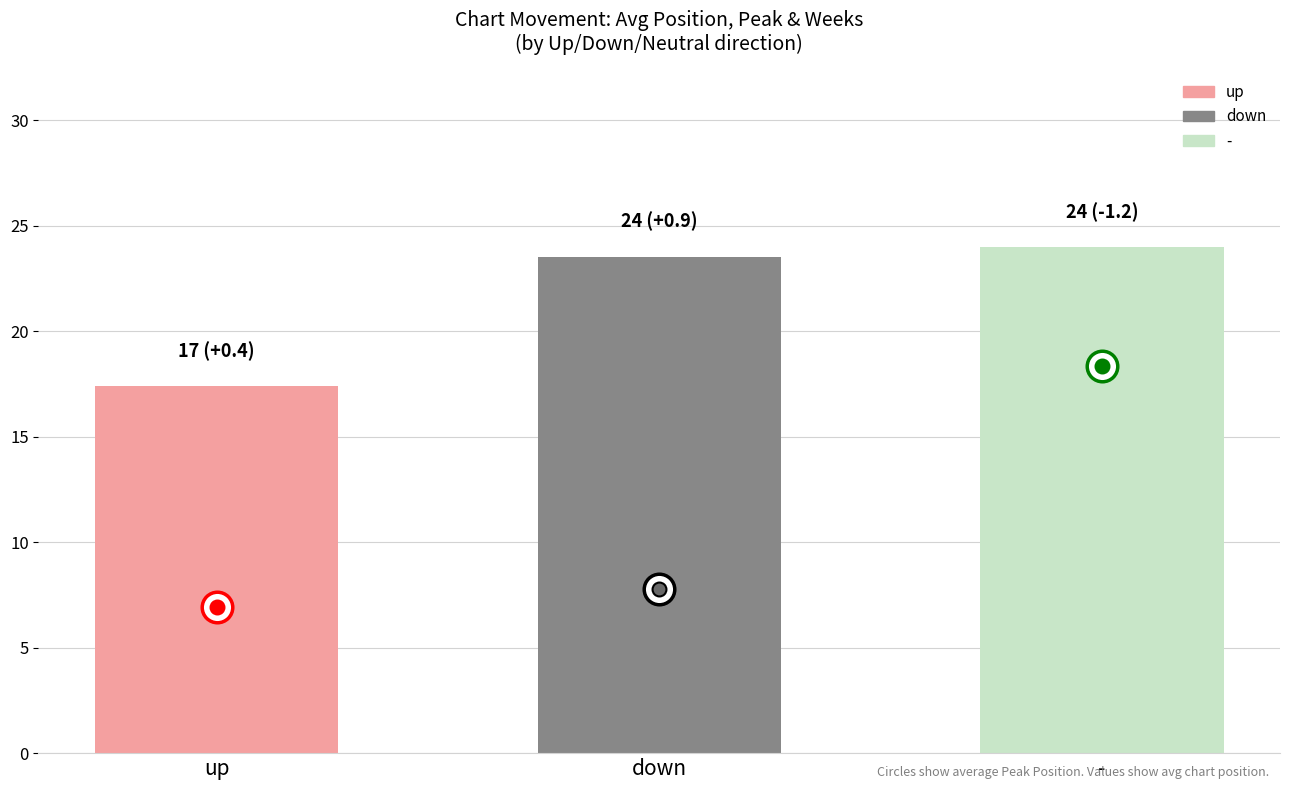

Rank the categories by value from highest to lowest.

-, down, up